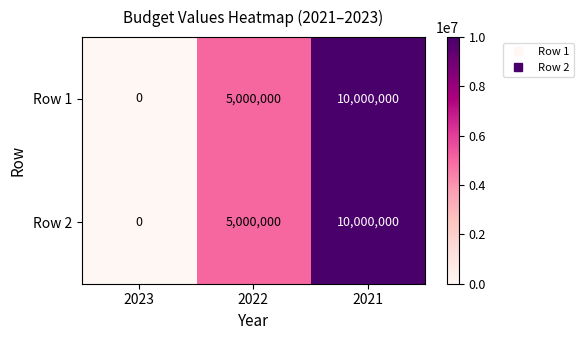

True or false: Row 2 has a value of 15103389 at 2021.

False